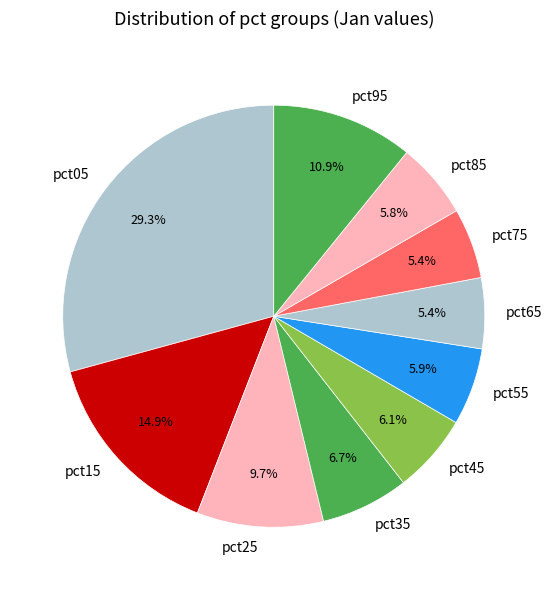

How much of the chart is everything except pct85?

94.2%